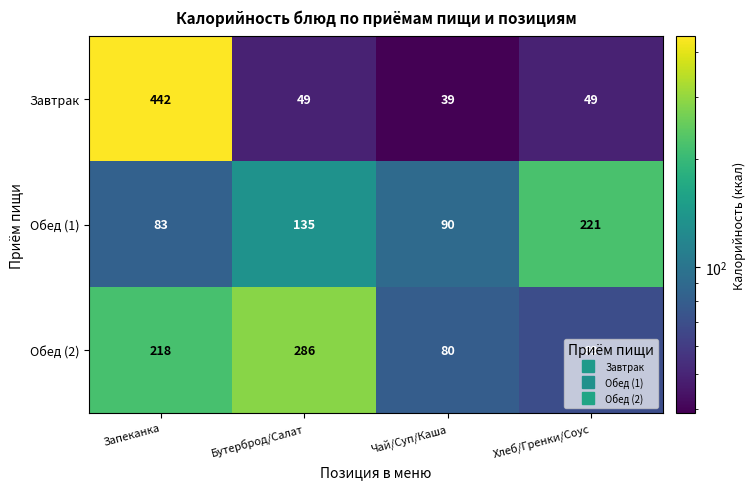

What is the total value across all series at Хлеб/Гренки/Соус?

339